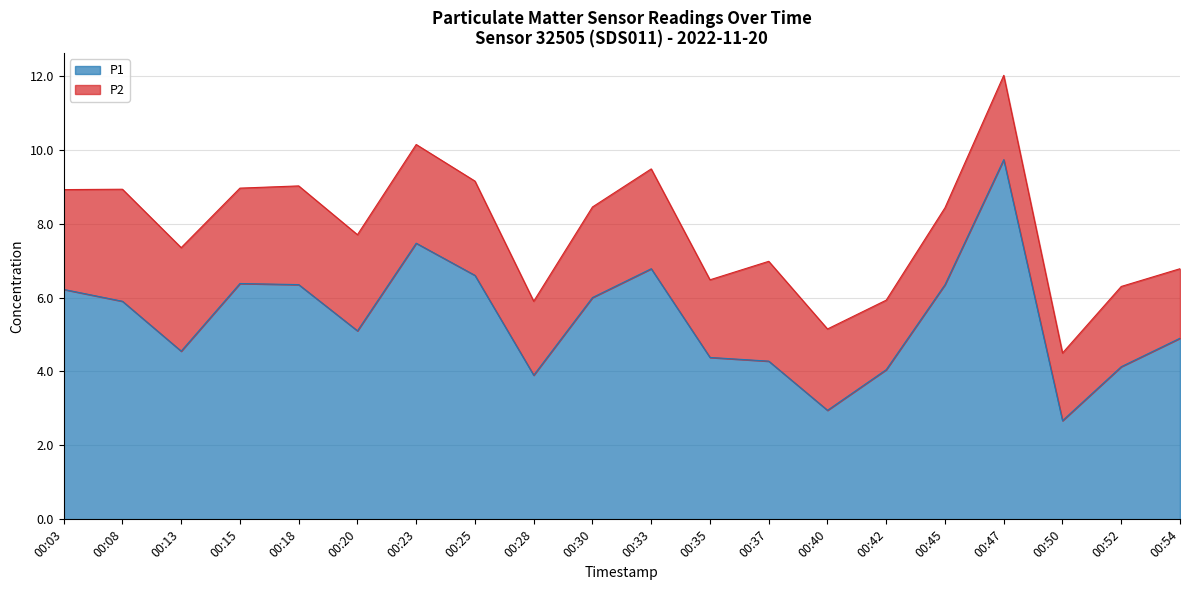

True or false: the data shows 6.8 at 00:33.

True